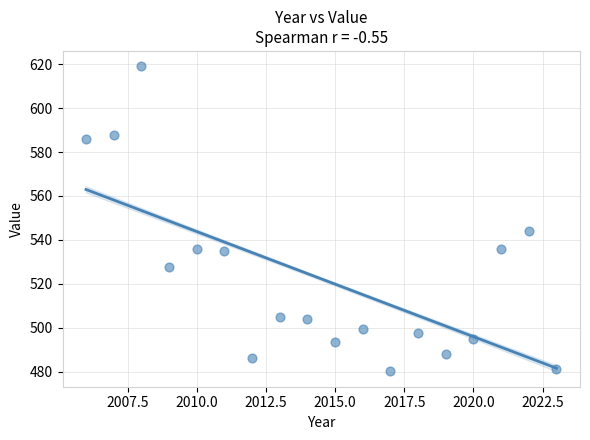

What is the range of X values (max minus min)?

17.0